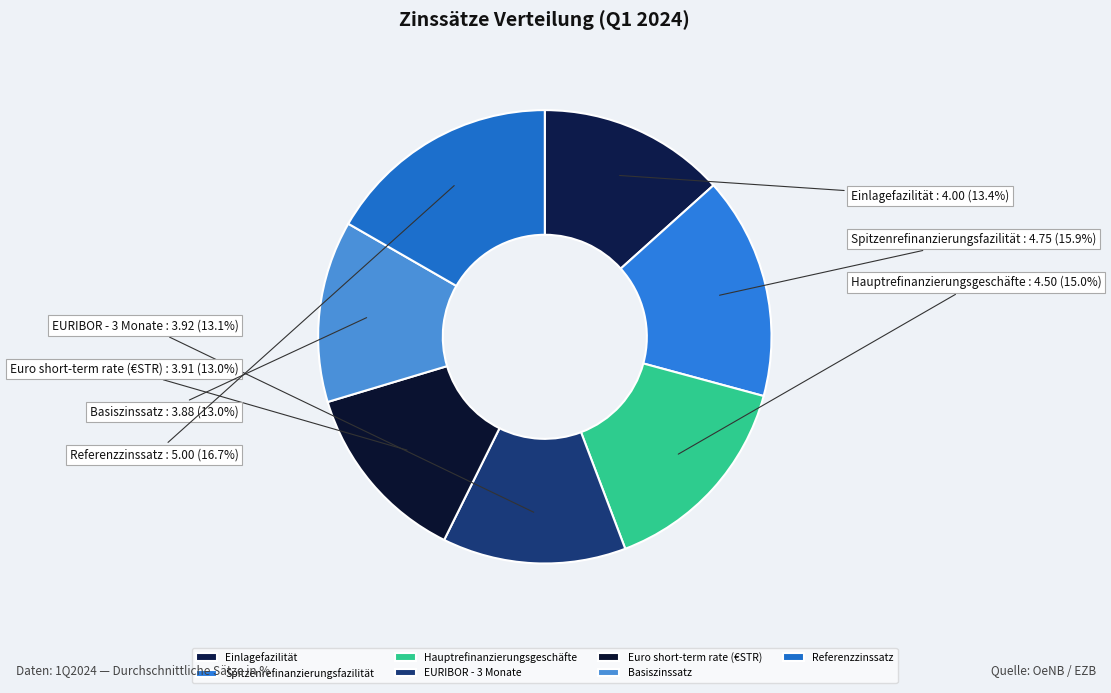

To the nearest percent, what is the average slice percentage?

14%